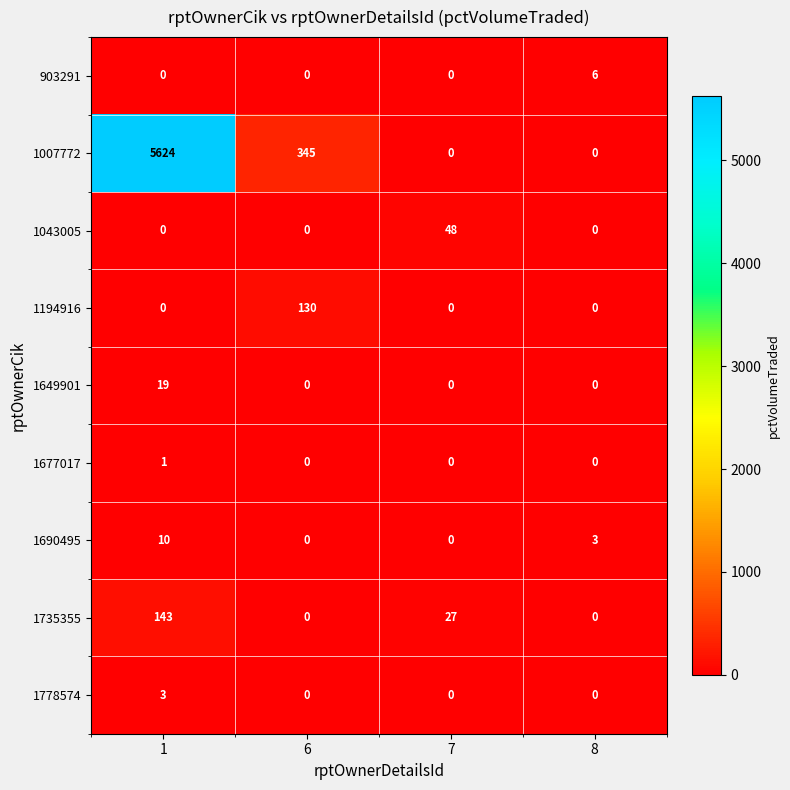

True or false: 1778574 has a value of 5 at 1.

False